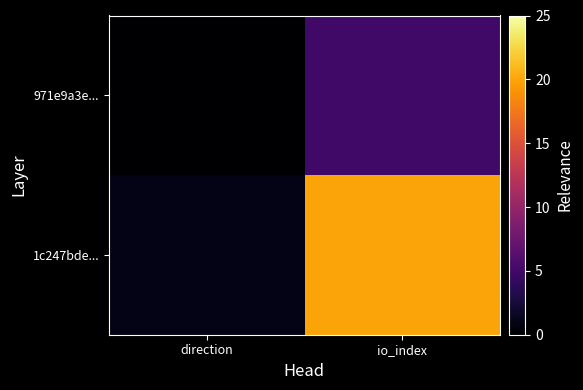

Between direction and io_index, which series saw the biggest shift?

1c247bde...